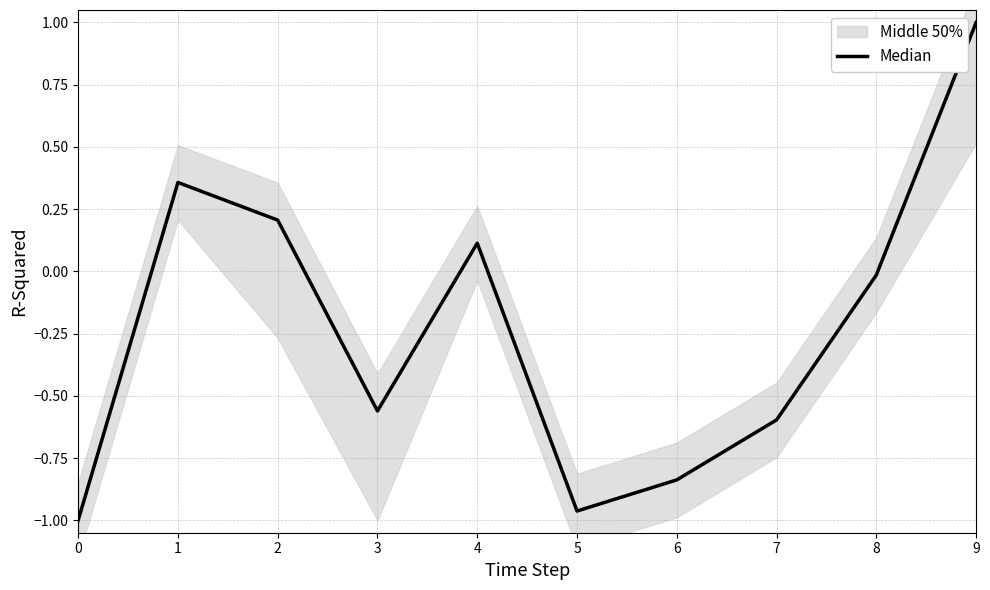

Where is the first local minimum?

3